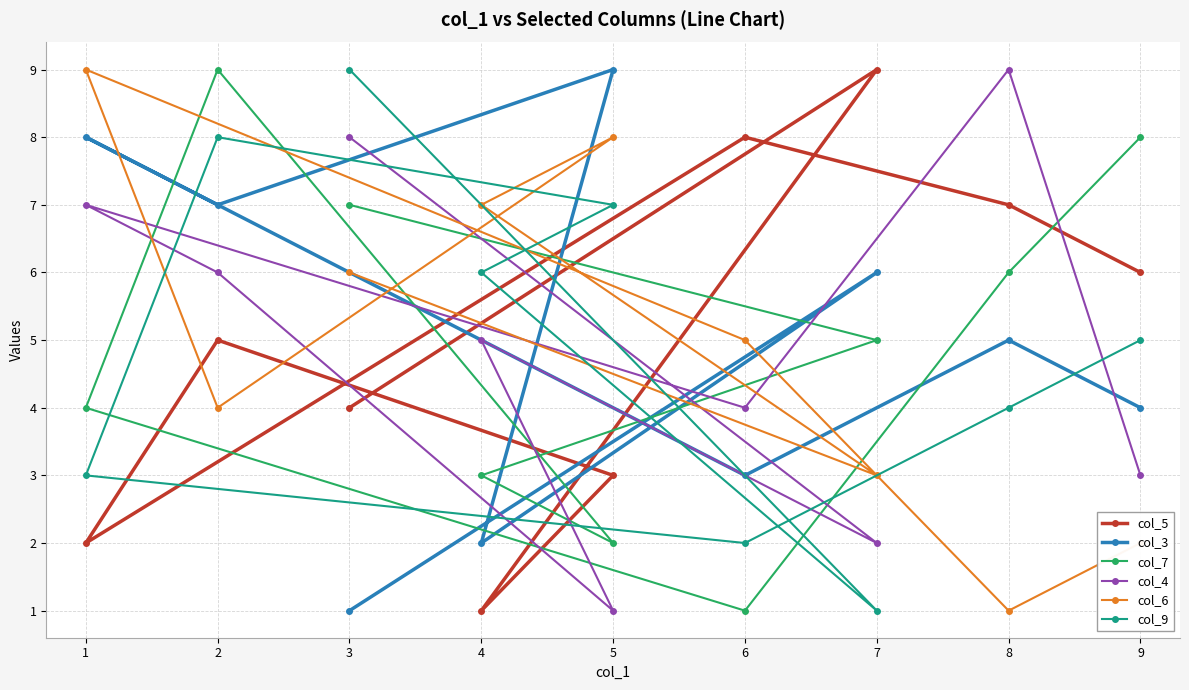

How many intersections are there between col_5 and col_4?

7